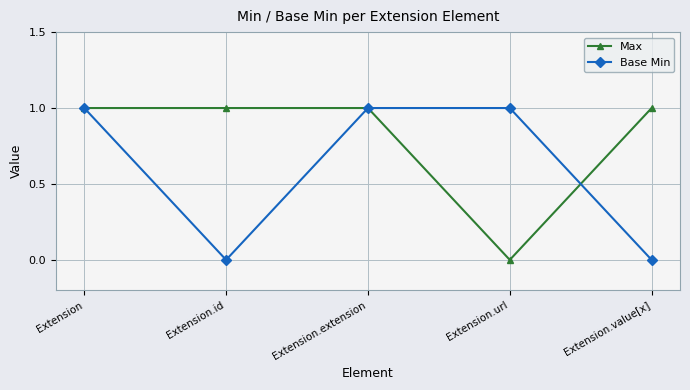

Between Extension and Extension.value[x], which series saw the biggest shift?

Base Min